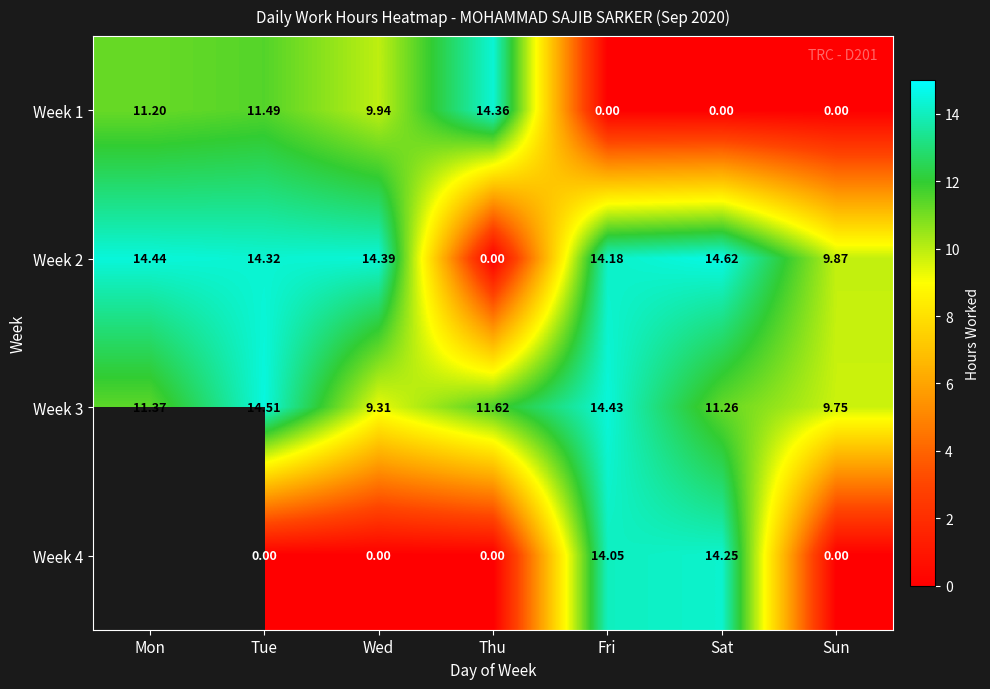

How many values in the Week 2 series exceed 14?

5